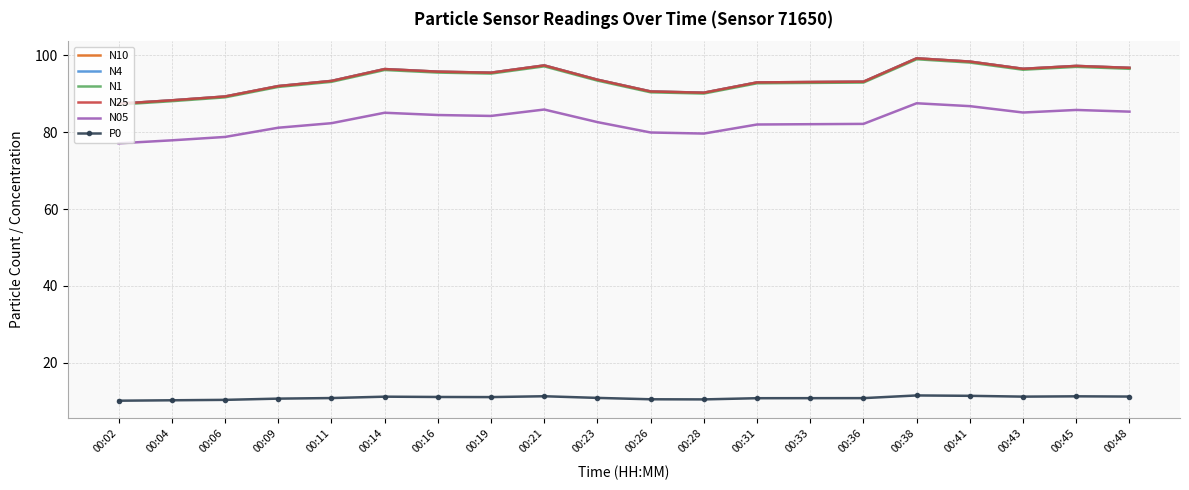

Is it true that N25 equals 93.4 at 00:11?

True